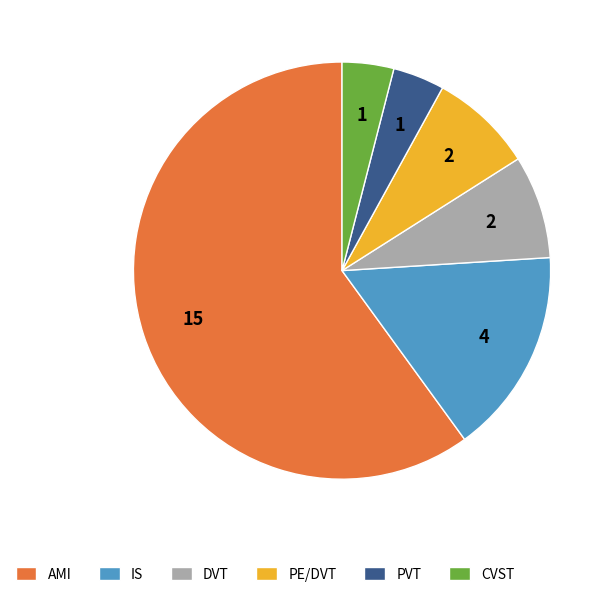

Which slice is the largest?

AMI